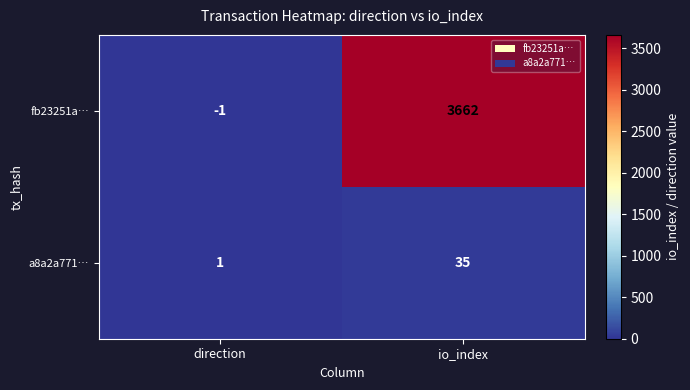

At which category does the chart reach its peak across all series?

io_index